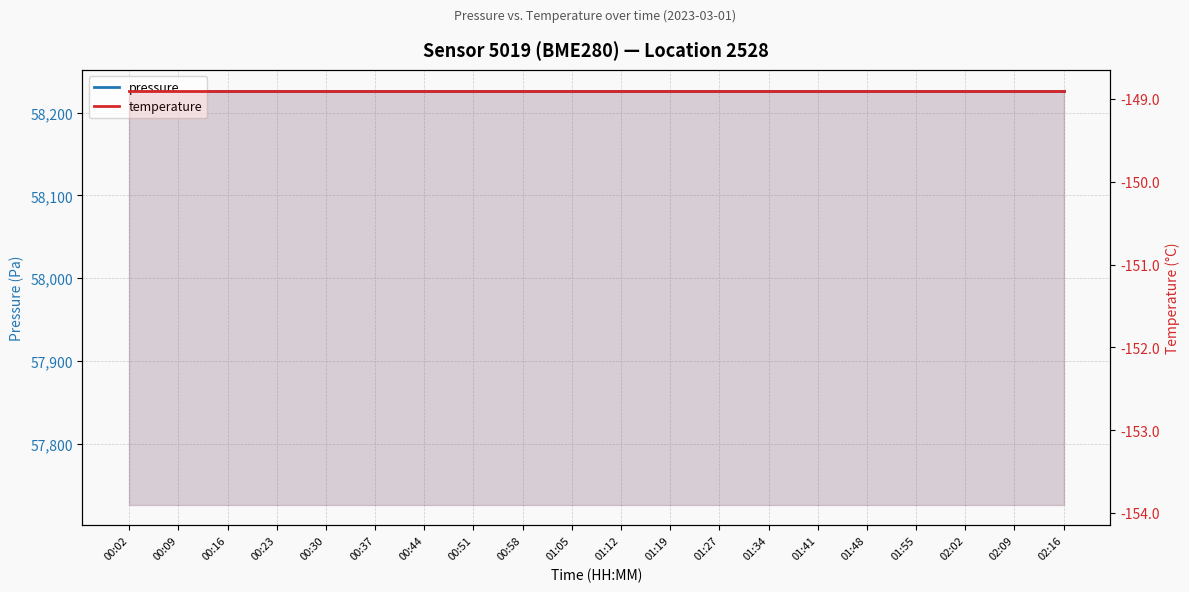

Reading left to right, transcribe all the data shown in this chart.

pressure: 00:02=58226.5	00:09=58226.5	00:16=58226.5	00:23=58226.5	00:30=58226.5	00:37=58226.5	00:44=58226.5	00:51=58226.5	00:58=58226.5	01:05=58226.5	01:12=58226.5	01:19=58226.5	01:27=58226.5	01:34=58226.5	01:41=58226.5	01:48=58226.5	01:55=58226.5	02:02=58226.5	02:09=58226.5	02:16=58226.5
temperature: 00:02=-148.9	00:09=-148.9	00:16=-148.9	00:23=-148.9	00:30=-148.9	00:37=-148.9	00:44=-148.9	00:51=-148.9	00:58=-148.9	01:05=-148.9	01:12=-148.9	01:19=-148.9	01:27=-148.9	01:34=-148.9	01:41=-148.9	01:48=-148.9	01:55=-148.9	02:02=-148.9	02:09=-148.9	02:16=-148.9